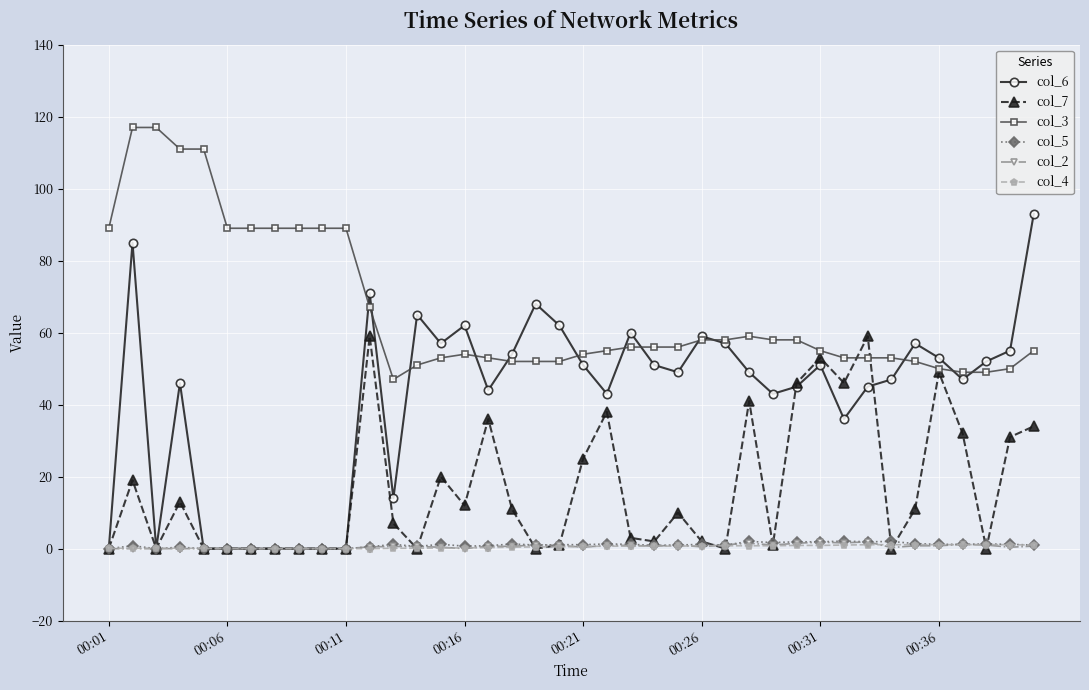

At how many categories does at least one series exceed 108?

4